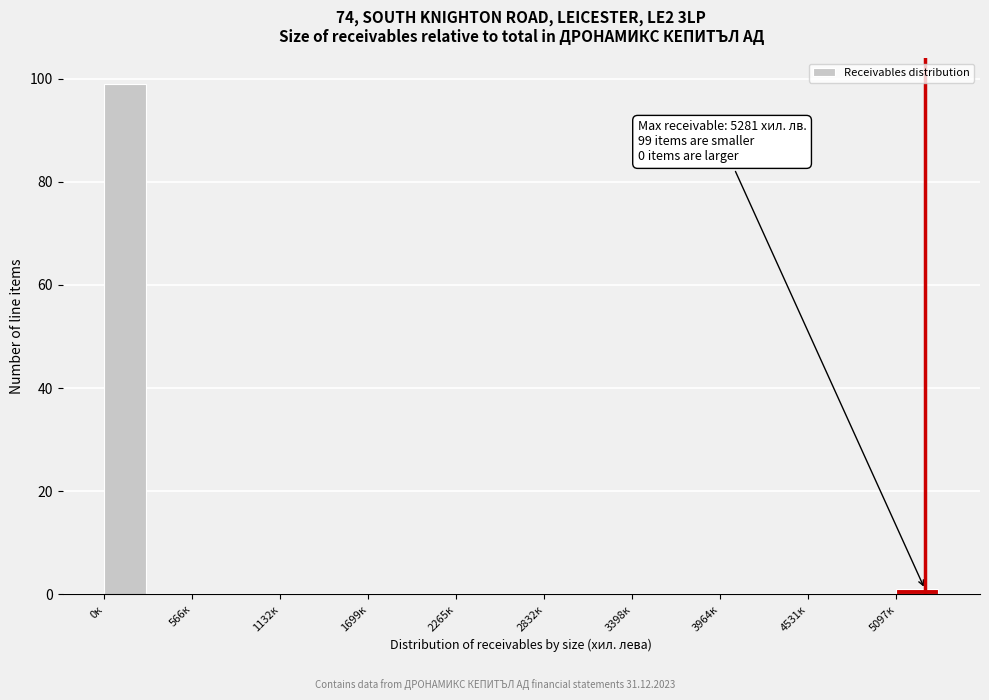

Read against the x-axis, roughly where is the centre of the tallest bar?

100